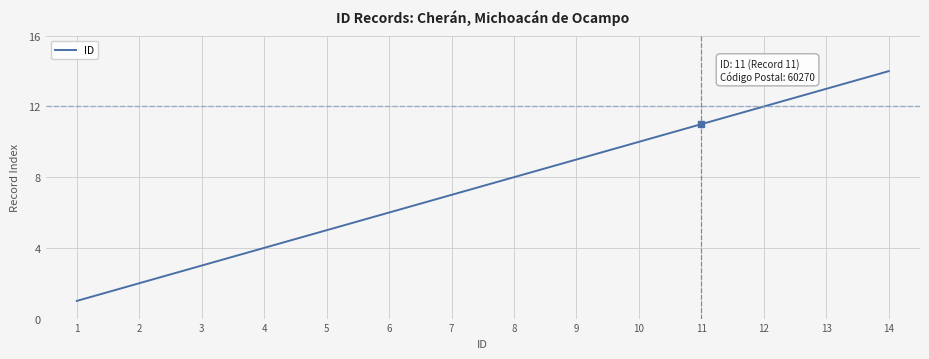

What is the sum of the values at 8 and 13?

21